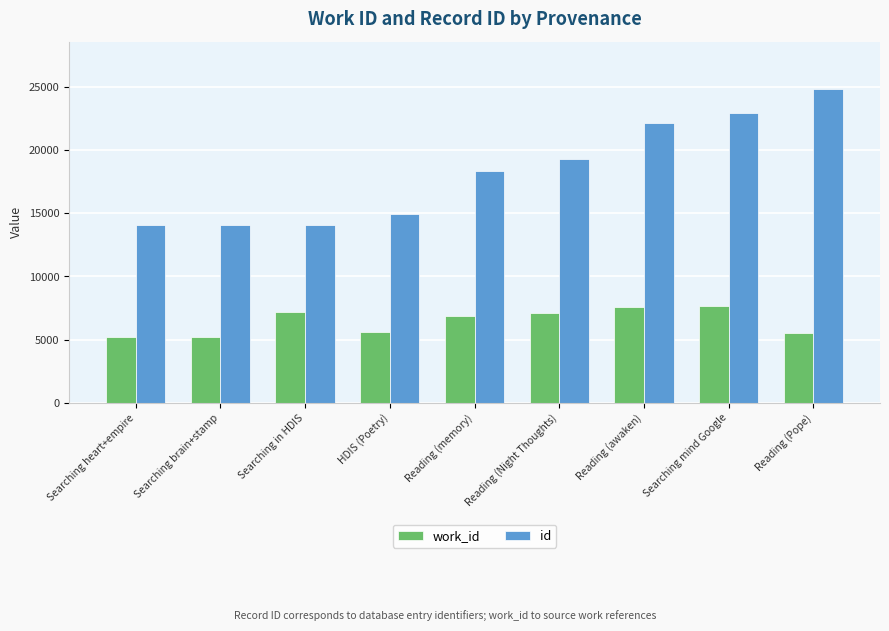

What is the sum of the id values at Reading (Pope) and Reading (memory)?

43206